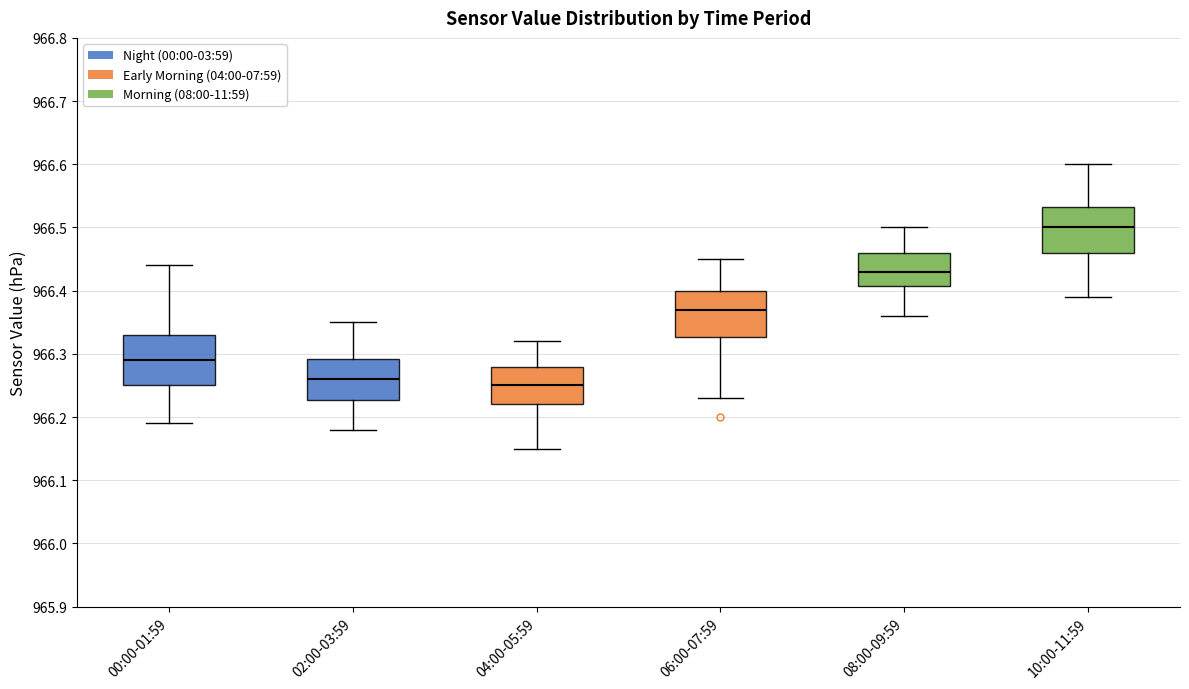

Reading left to right, read every box against the y-axis: the position of its median line, the range the box covers, and the ends of its whiskers. The values are not printed on the chart, so give them approximately, as read against the axis.

00:00-01:59: median 966.29, box 966.25 to 966.33, whiskers 966.19 to 966.44
02:00-03:59: median 966.26, box 966.23 to 966.29, whiskers 966.18 to 966.35
04:00-05:59: median 966.25, box 966.22 to 966.28, whiskers 966.15 to 966.32
06:00-07:59: median 966.37, box 966.33 to 966.40, whiskers 966.23 to 966.45
08:00-09:59: median 966.43, box 966.41 to 966.46, whiskers 966.36 to 966.50
10:00-11:59: median 966.50, box 966.46 to 966.53, whiskers 966.39 to 966.60